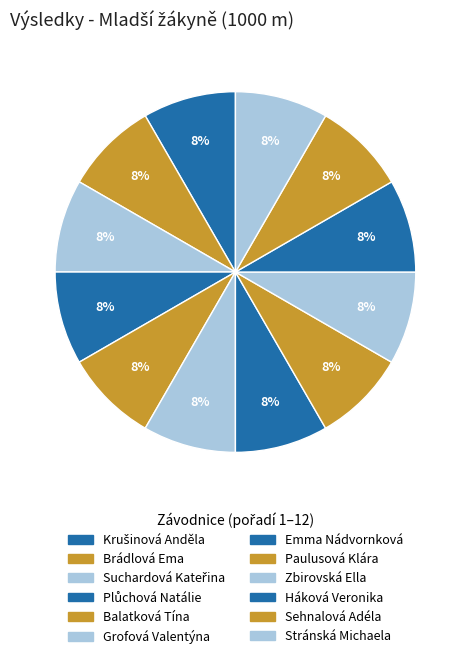

What is the largest slice in the pie chart?

Stránská Michaela